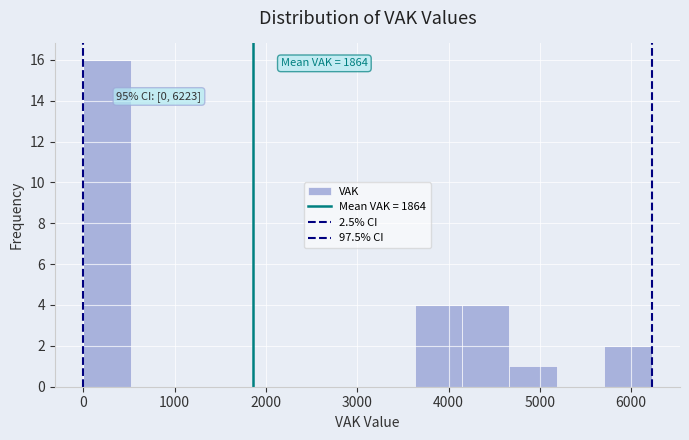

Which range on the x-axis has the tallest bar?

0 to 500